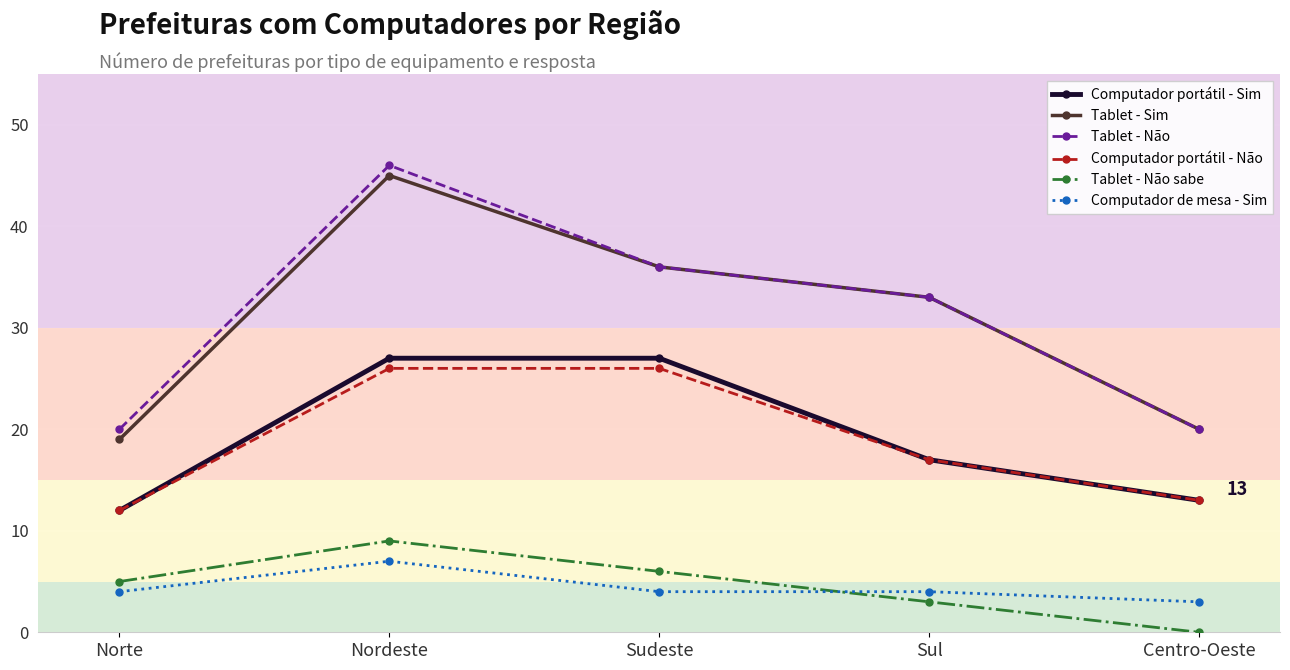

How many categories are shown in the chart?

5